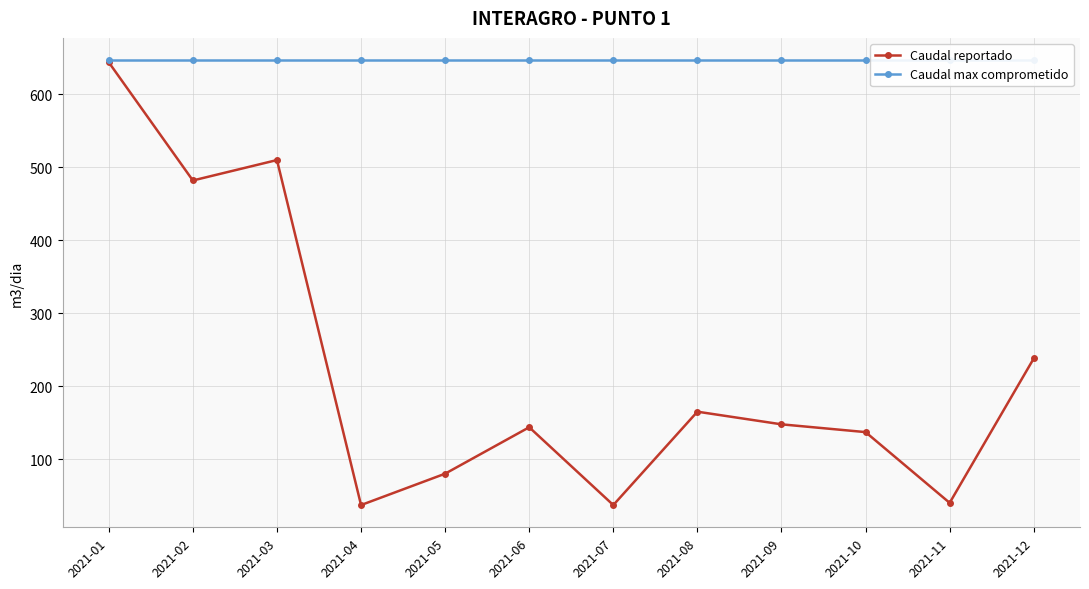

What value does the Caudal reportado series have at 2021-03?

510.0